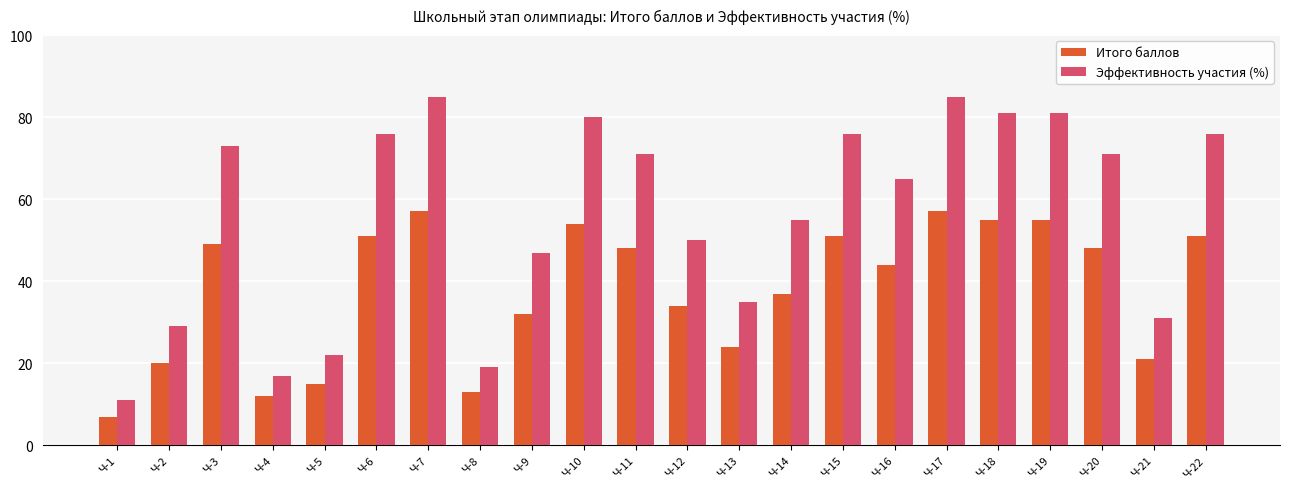

How many data points in Итого баллов are less than 48?

11